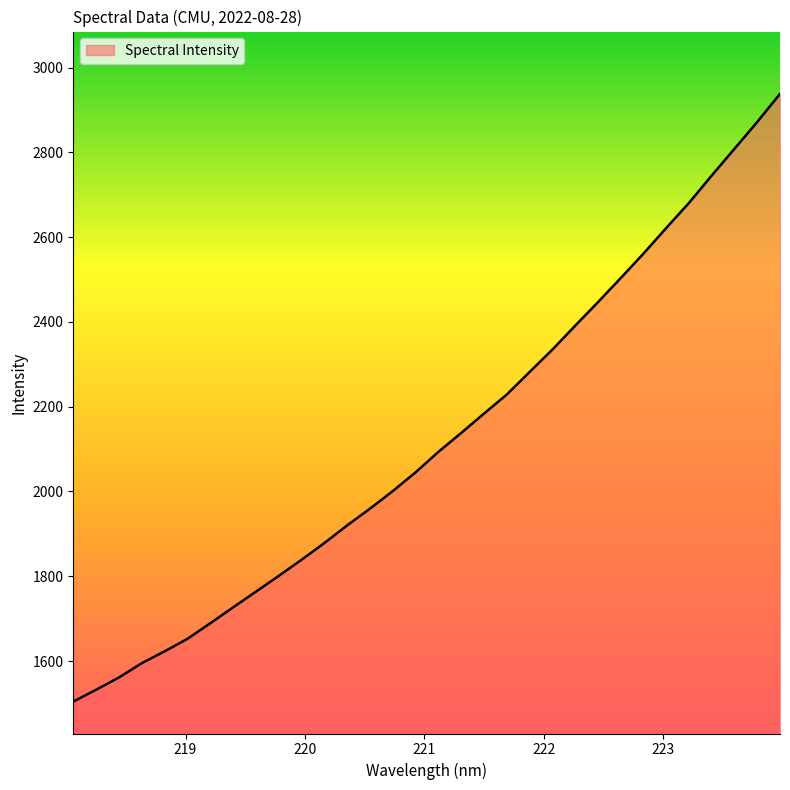

How many lines are shown in the chart?

1